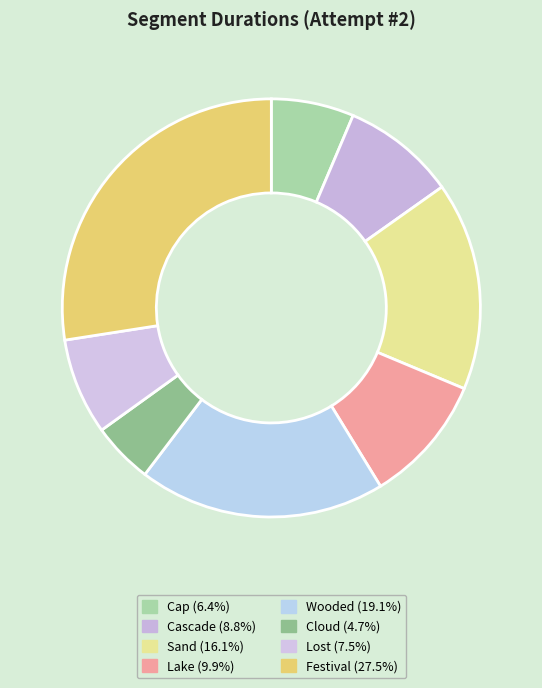

To the nearest percent, what percentage of the pie is Cloud?

5%